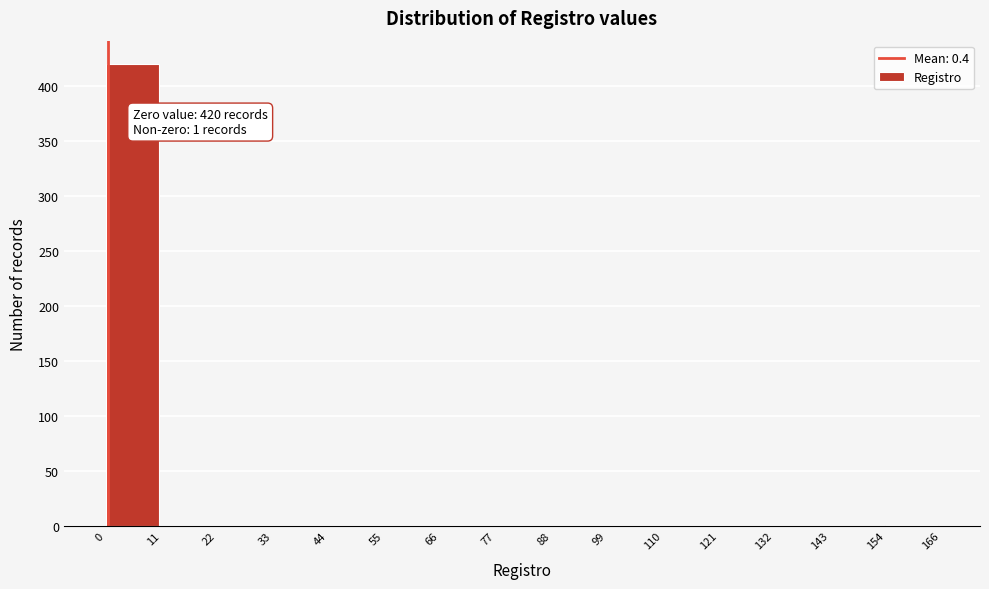

Over which range of the x-axis is the bar tallest?

0 to 11